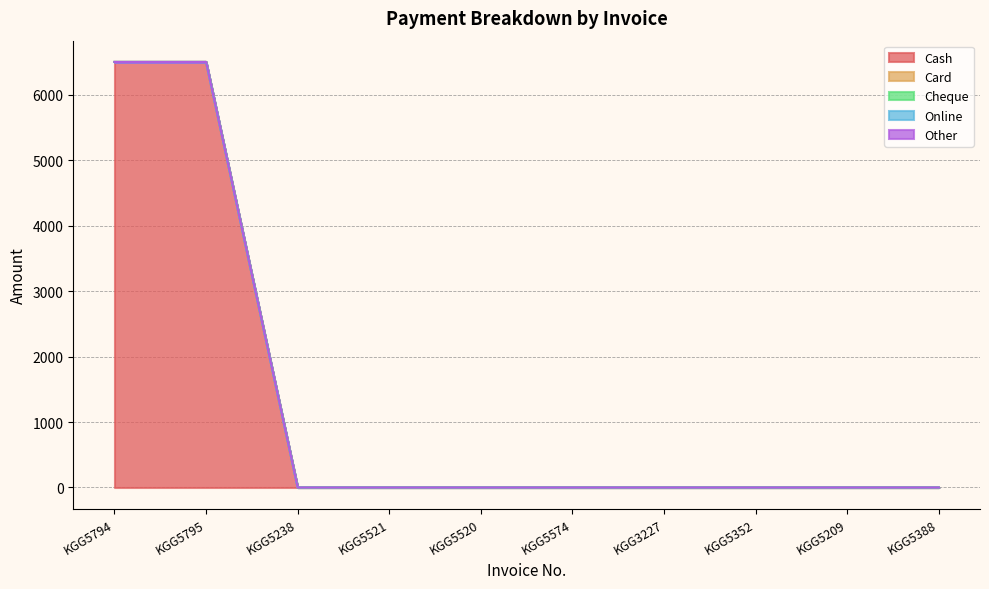

True or false: Card and Online intersect in this chart.

False